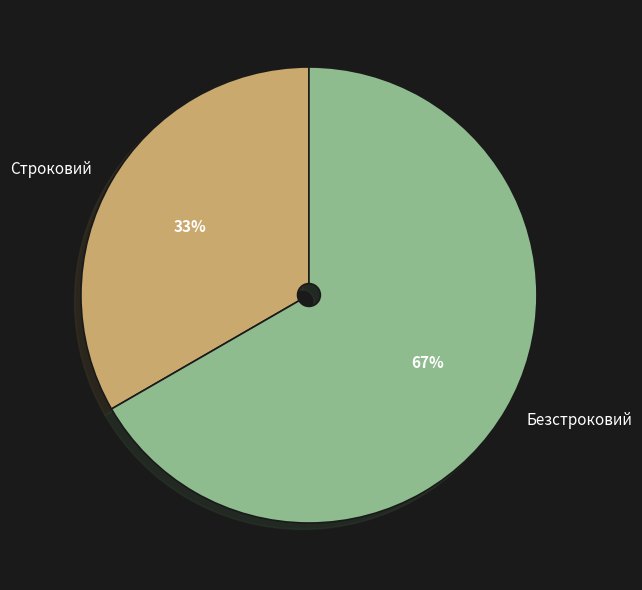

What percentage is the Безстроковий slice, to the nearest percent?

67%